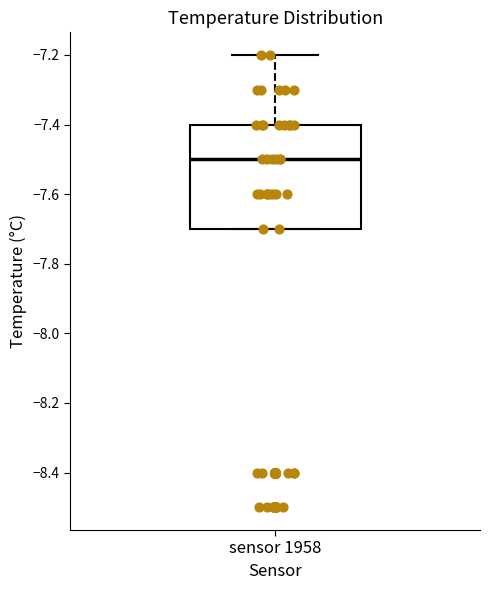

Read this box plot against the y-axis: the position of the median line, the range covered by the box, and the ends of both whiskers. The values are not printed on the chart, so give them approximately, as read against the axis.

median -7.5, box -7.7 to -7.4, whiskers -7.7 to -7.2